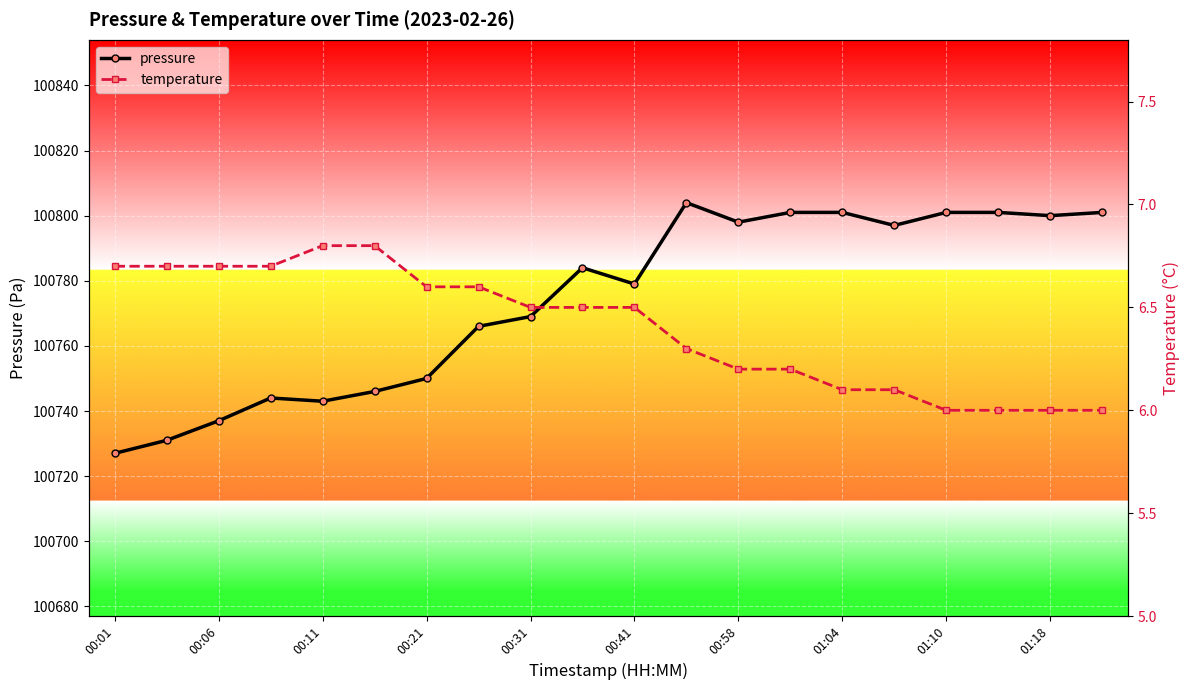

What are all the series names shown in the legend?

pressure, temperature